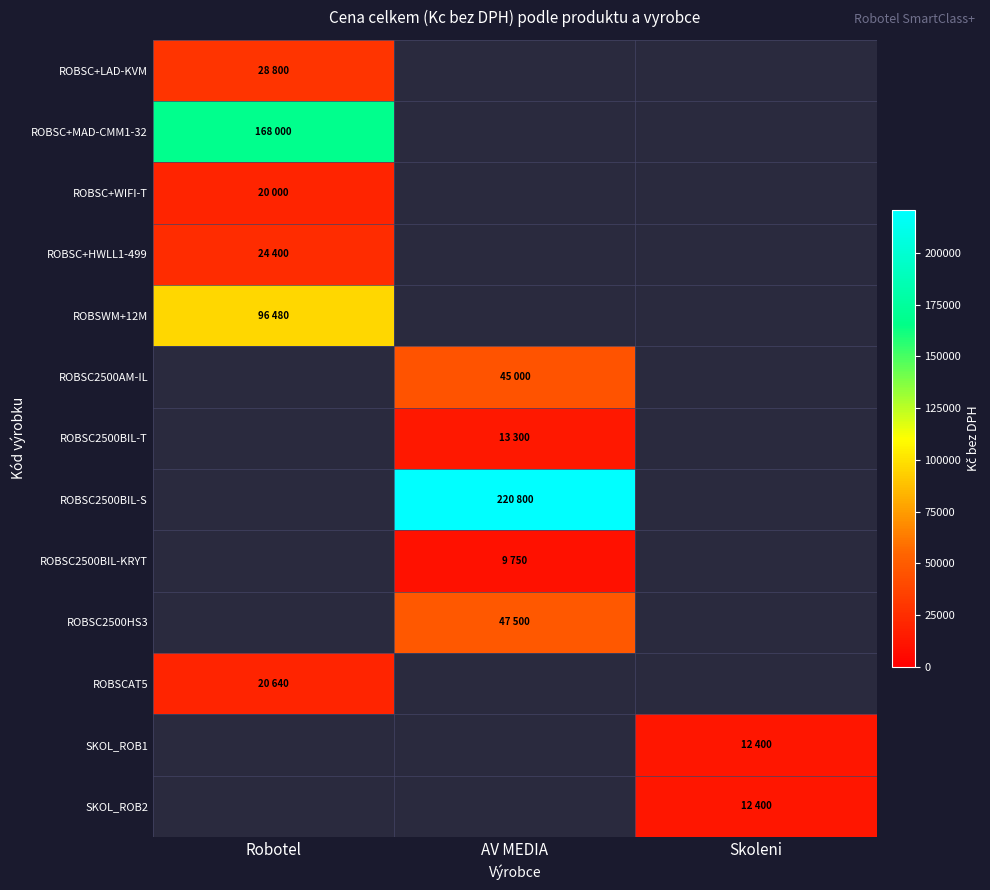

How many data points does each series have?

3